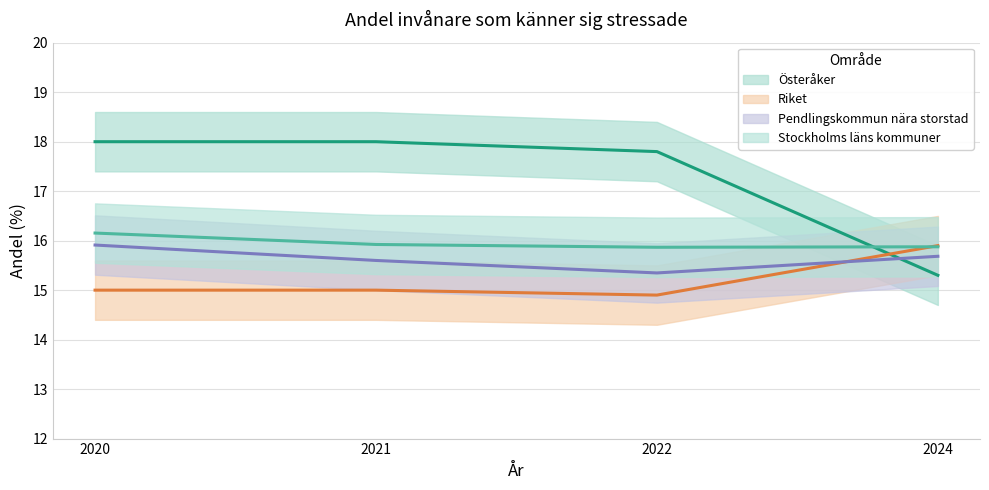

True or false: Pendlingskommun nära storstad has more than 0 points higher than both neighbors.

False